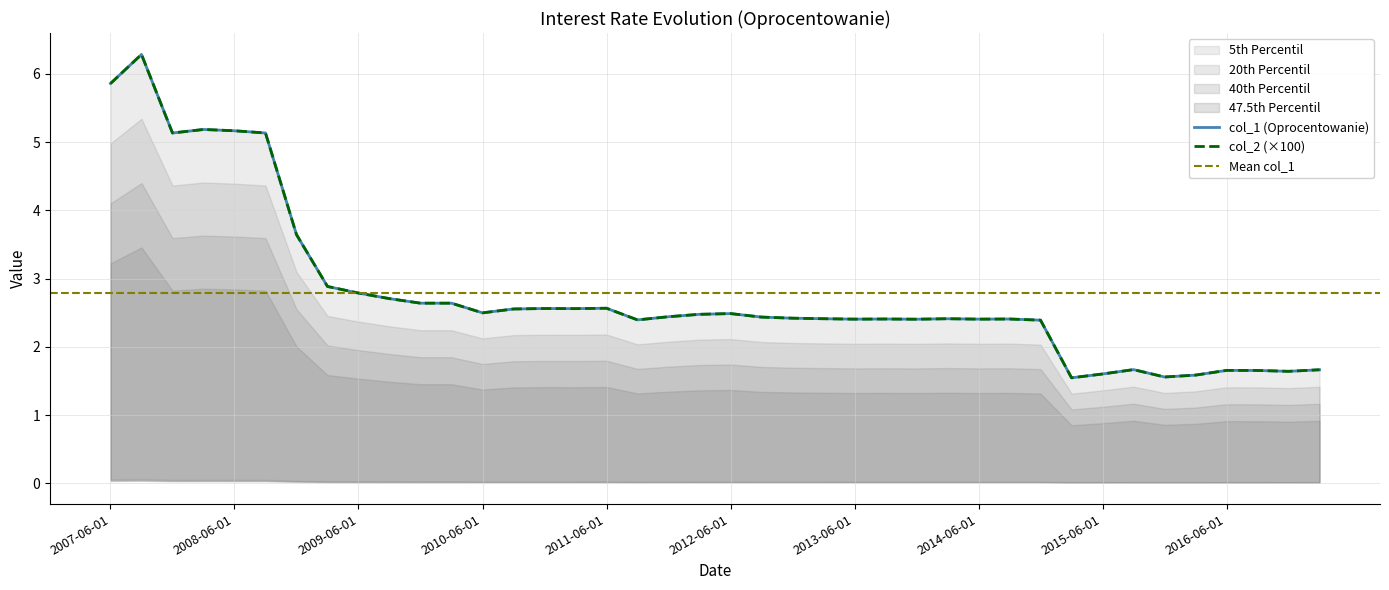

The value of col_2 at 2015-09-01 is 1.7. True or false?

True